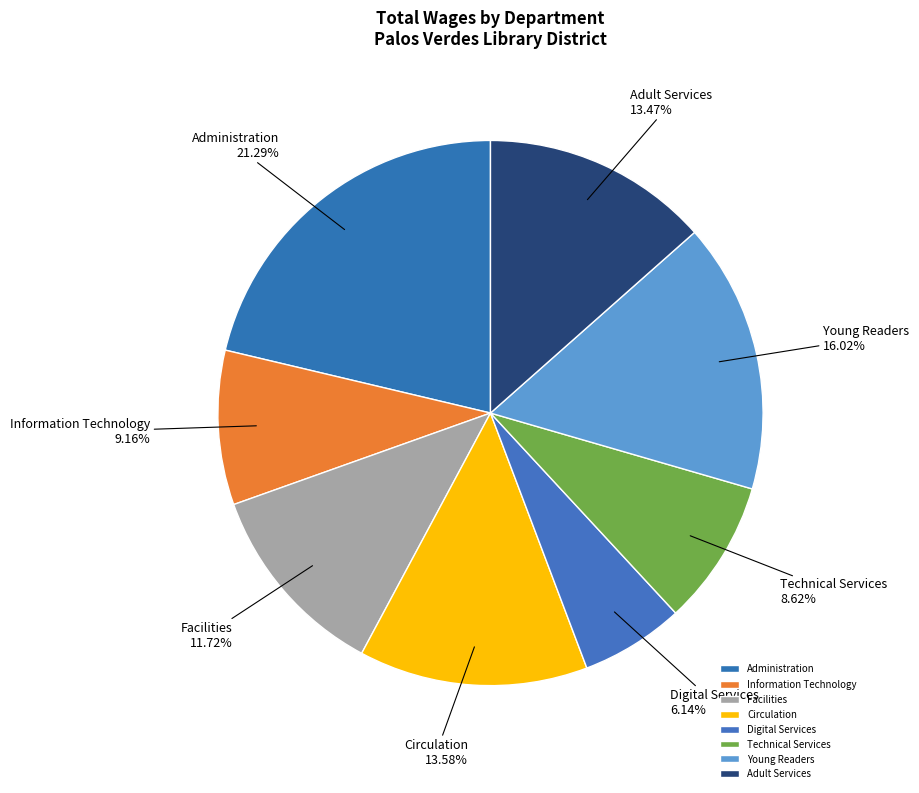

What percentage do Technical Services and Adult Services together represent?

22.1%